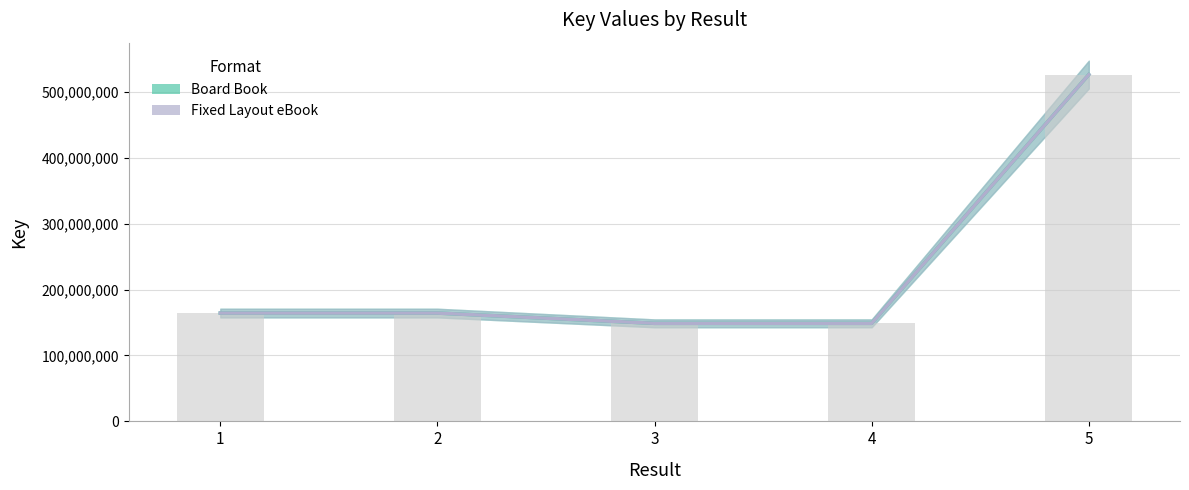

How many data points in Fixed Layout eBook are less than 164308215?

2